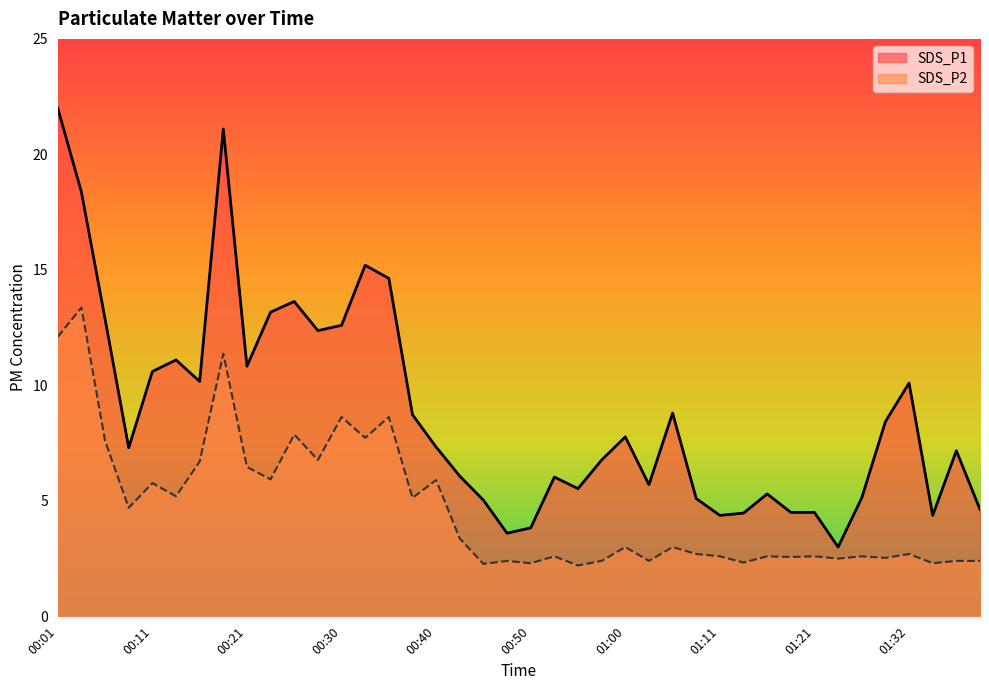

Rank the series at 00:25 from lowest to highest value.

SDS_P2, SDS_P1